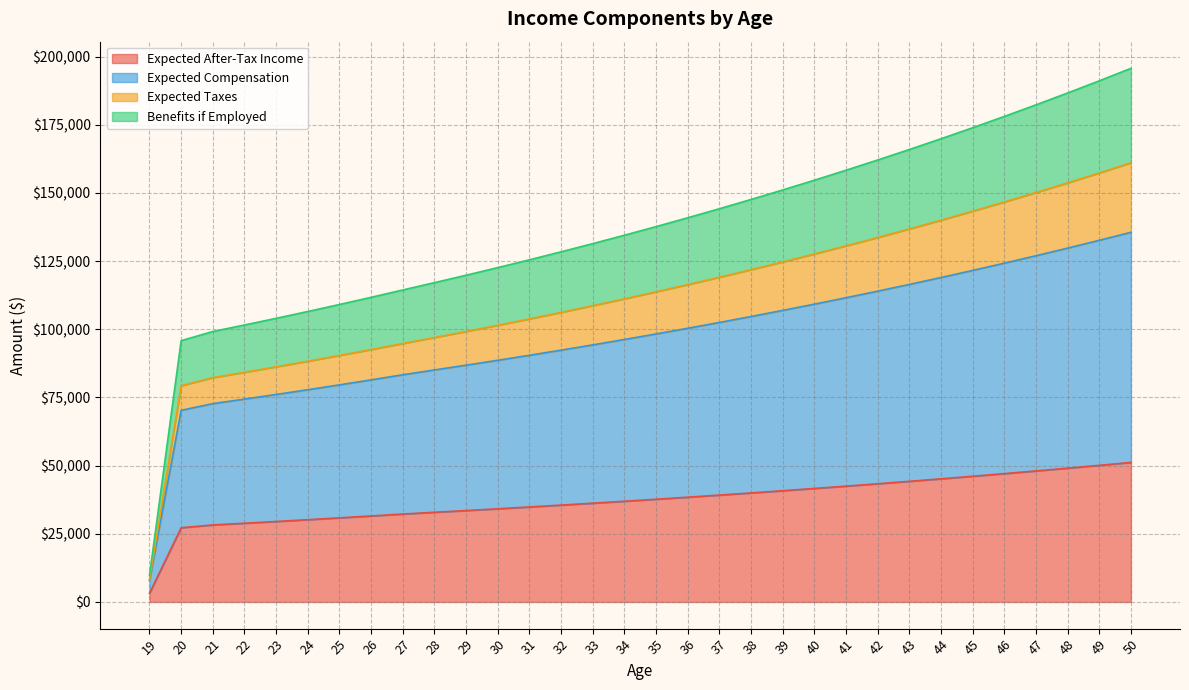

What is the total value across all series at 46?

178090.0